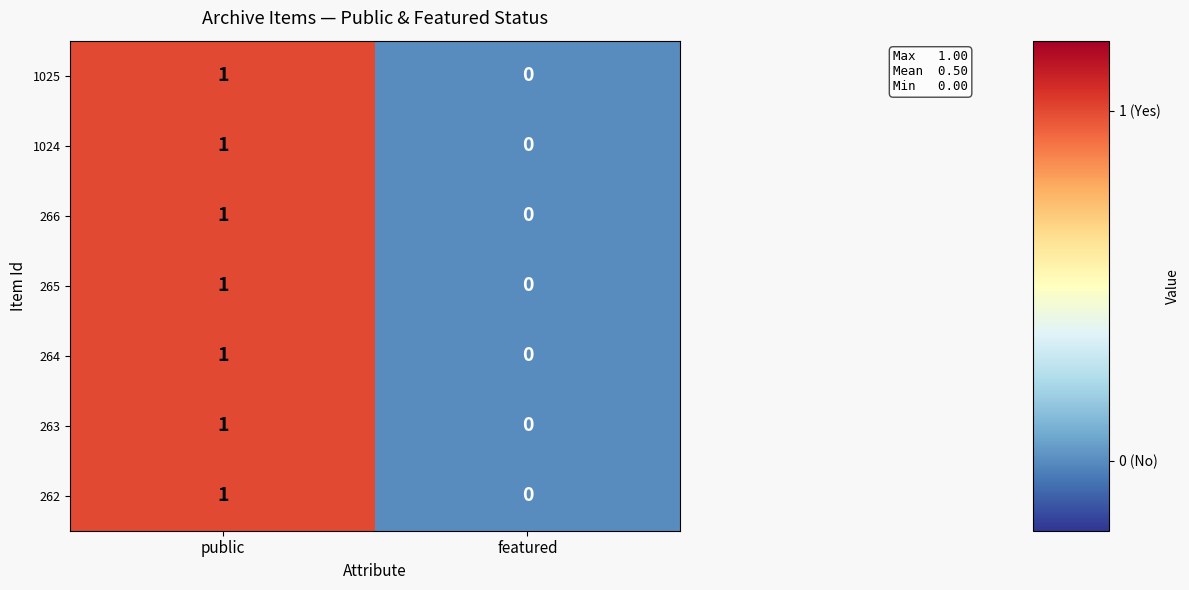

At which category is the sum across all series the highest?

public